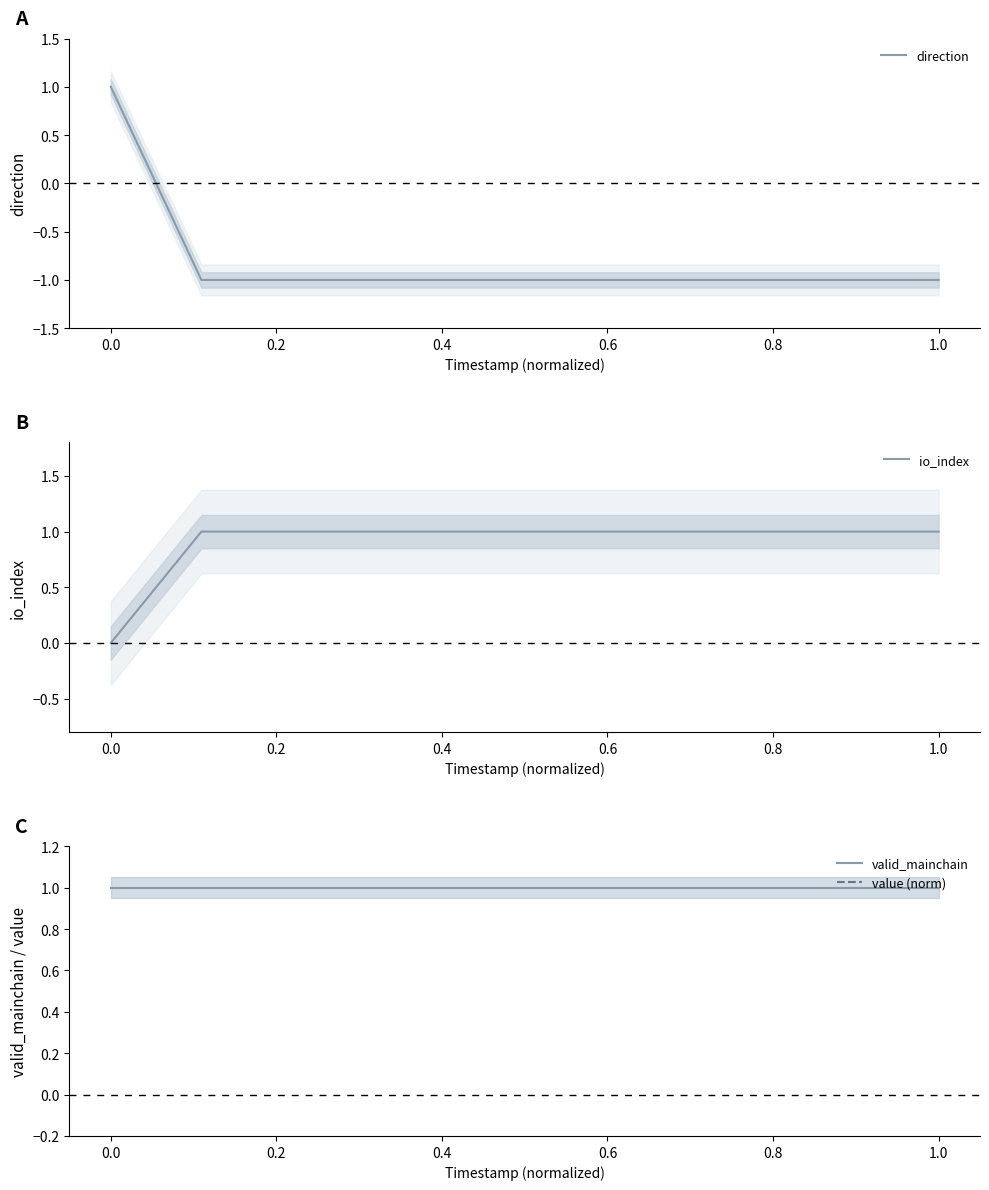

What are all the series names shown in the legend?

direction, io_index, valid_mainchain, value (norm)